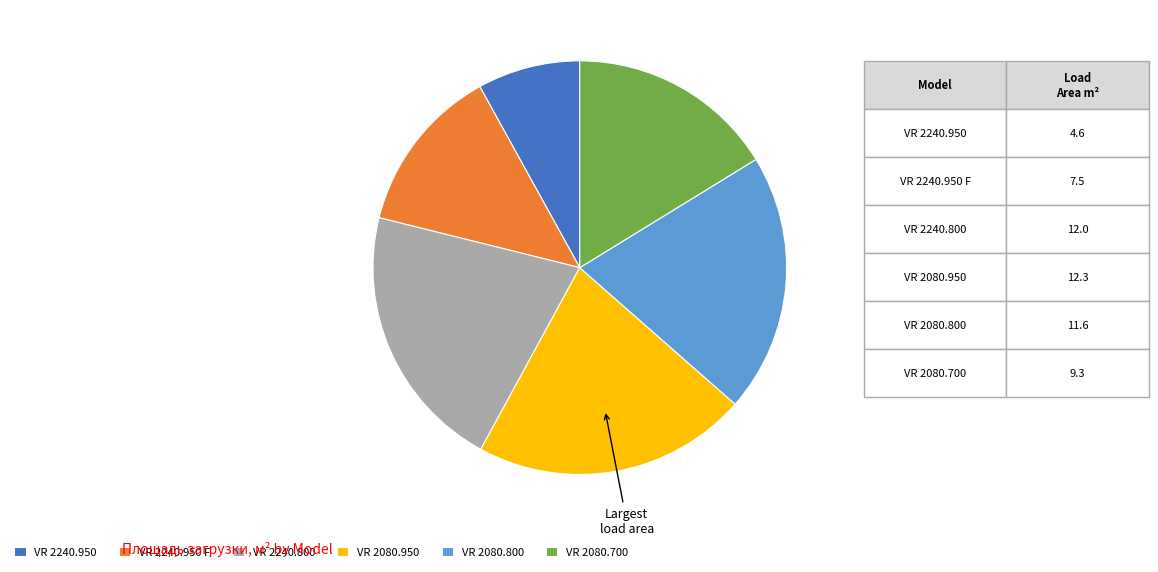

Which category has the smallest portion of the pie?

VR 2240.950